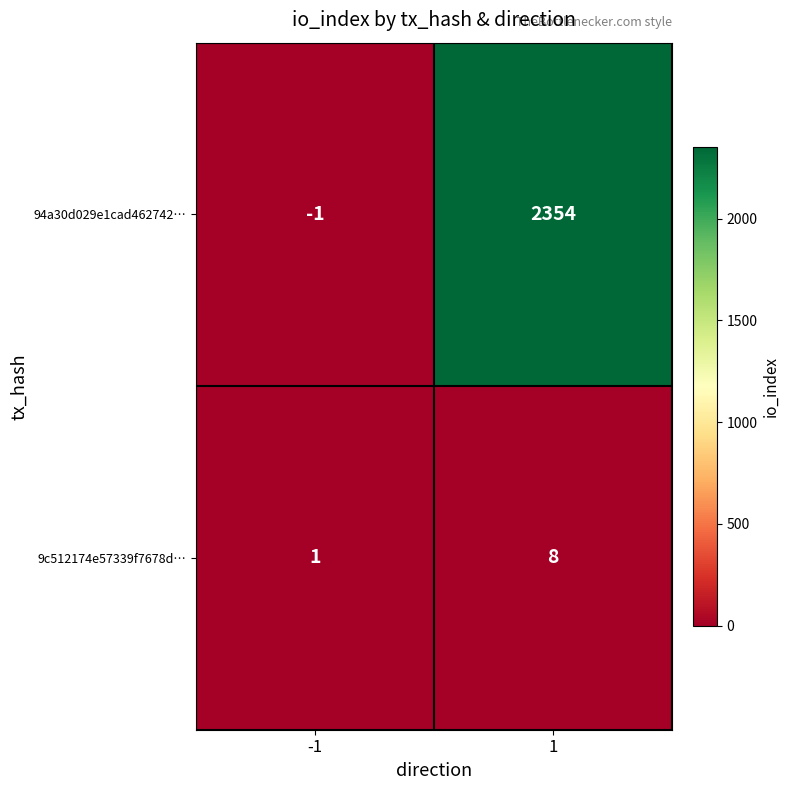

The value of 9c512174e57339f7678d… at -1 is 1. True or false?

True